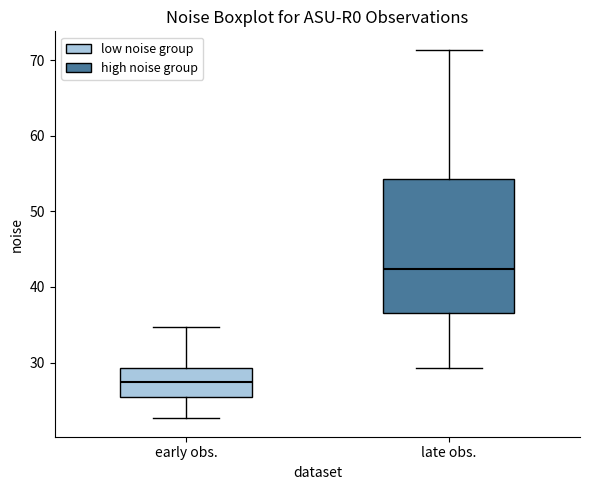

Where does the lower whisker of the box for late obs. end on the y-axis? The values are not printed on the chart, so give them approximately, as read against the axis.

29